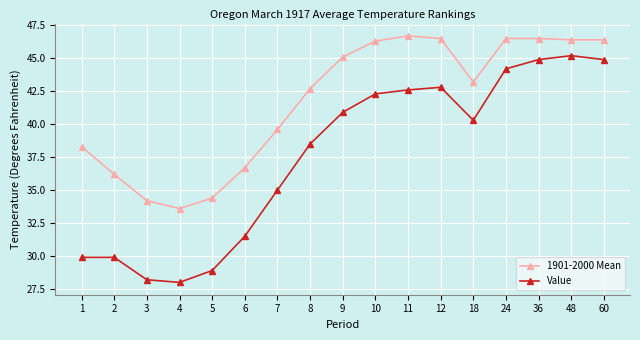

Reading left to right, what are all the values shown in this chart?

1901-2000 Mean: 38.3	36.2	34.2	33.6	34.4	36.7	39.6	42.7	45.1	46.3	46.7	46.5	43.2	46.5	46.5	46.4	46.4
Value: 29.9	29.9	28.2	28.0	28.9	31.5	35.0	38.5	40.9	42.3	42.6	42.8	40.3	44.2	44.9	45.2	44.9